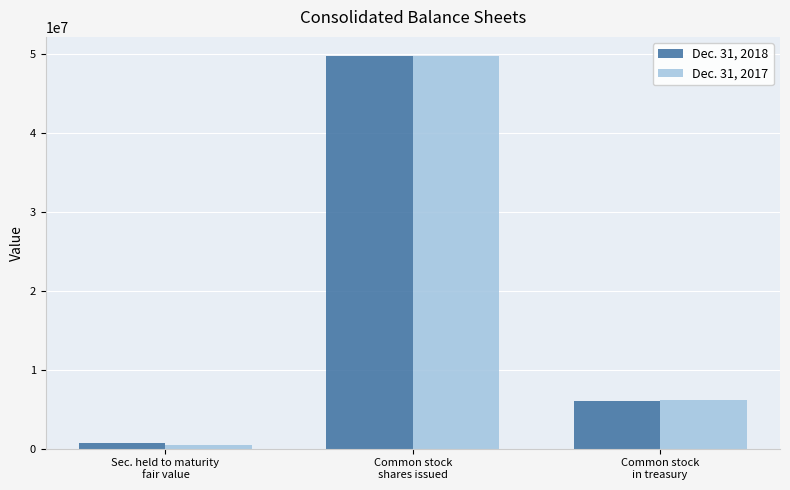

What is the spread (max minus min) of values at Sec. held to maturity
fair value?

296804